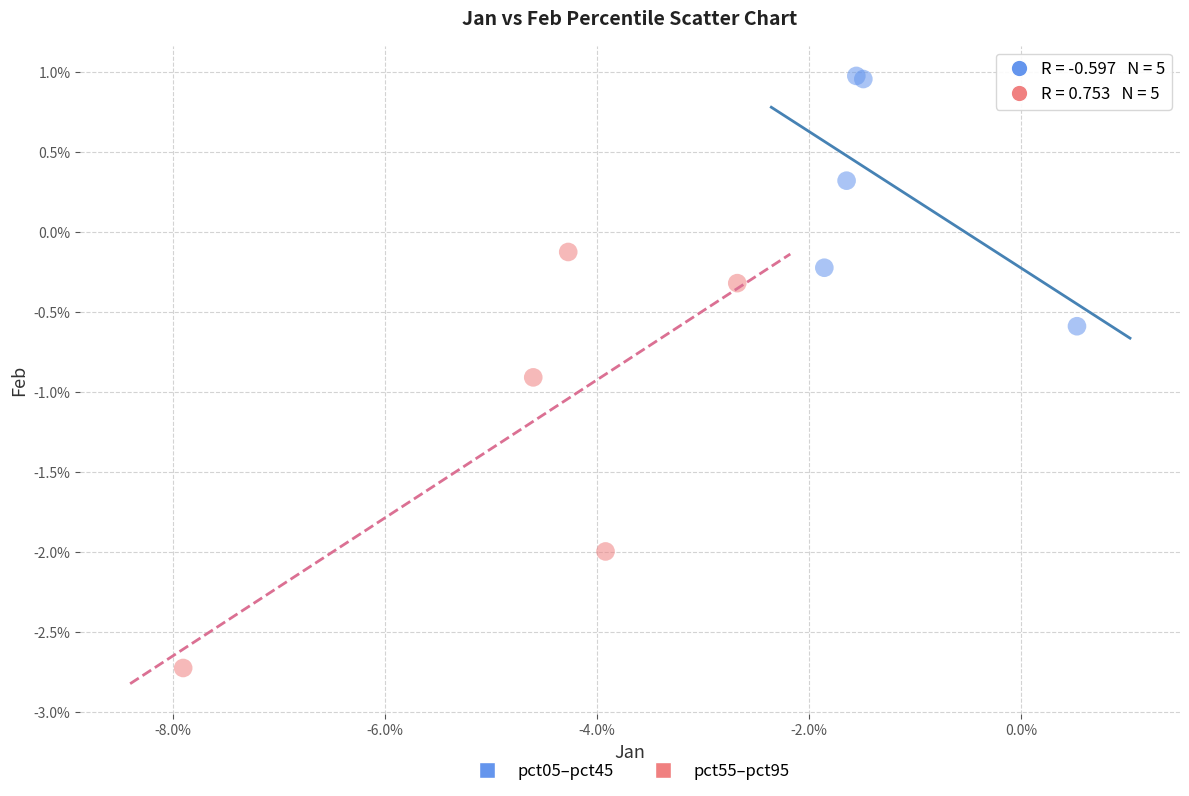

Which series has the largest Y range (max minus min)?

pct55–pct95